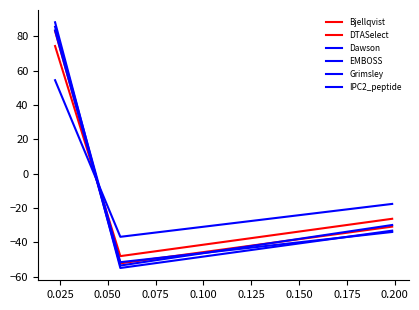

How many values in the IPC2_peptide series exceed -17?

1